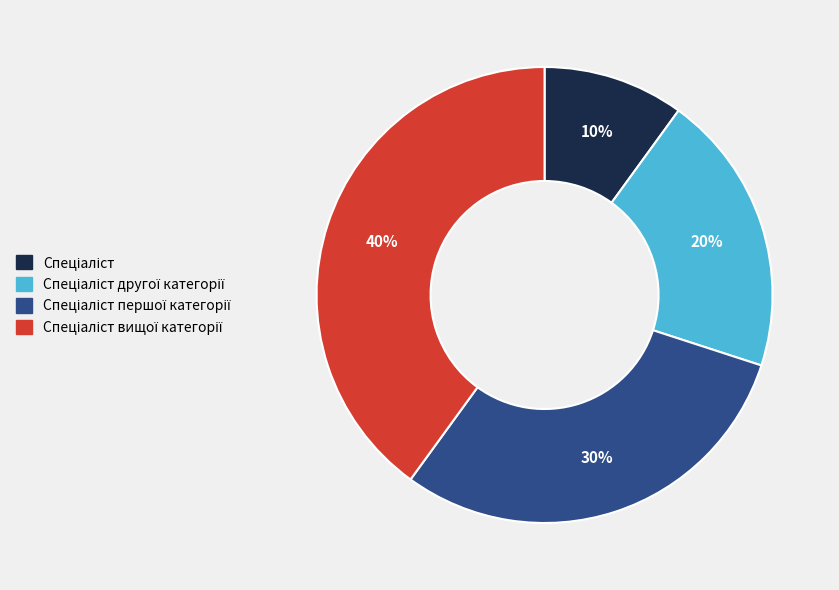

Does any single category account for the majority?

No